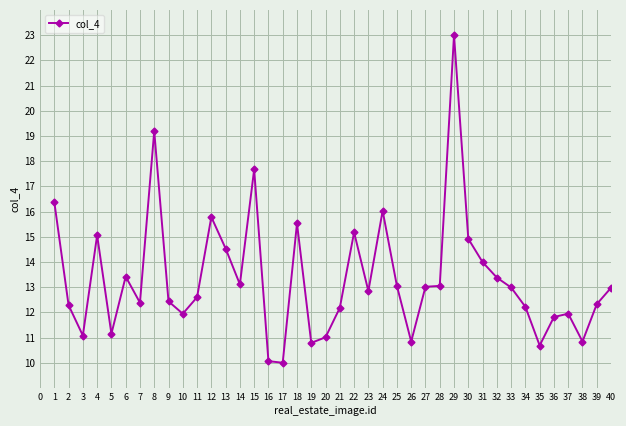

The chart shows a value of 13.0 at 25. True or false?

True